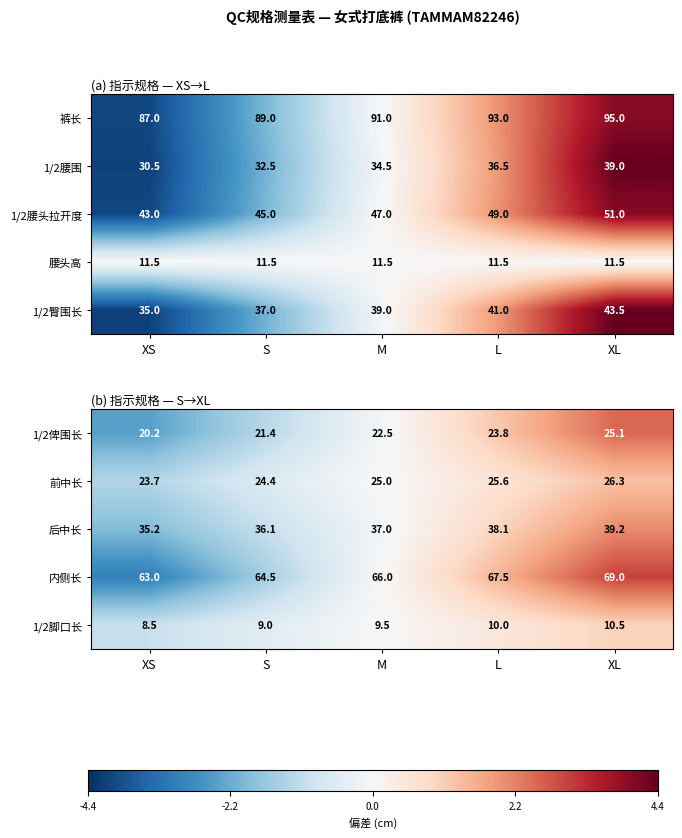

Which has a higher value, L or M?

L